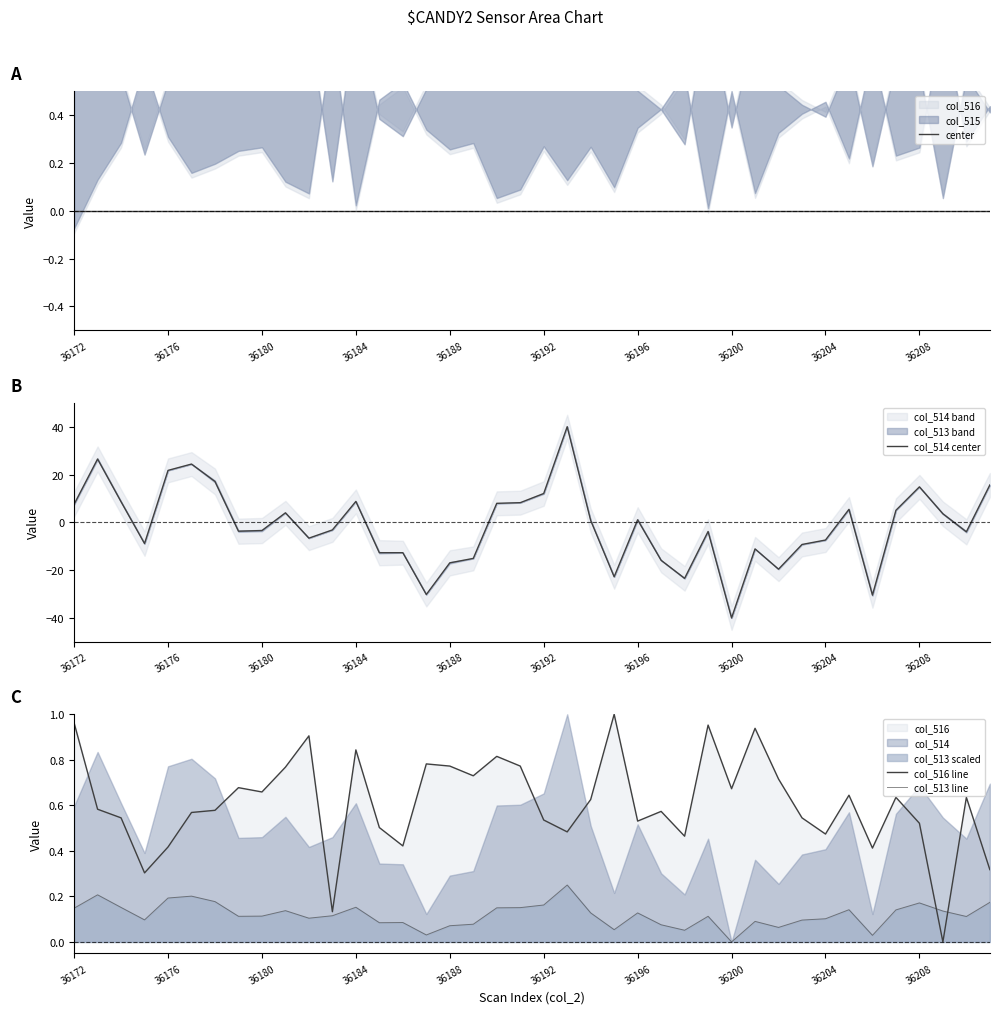

What is the maximum value for col_514 center?

40.0